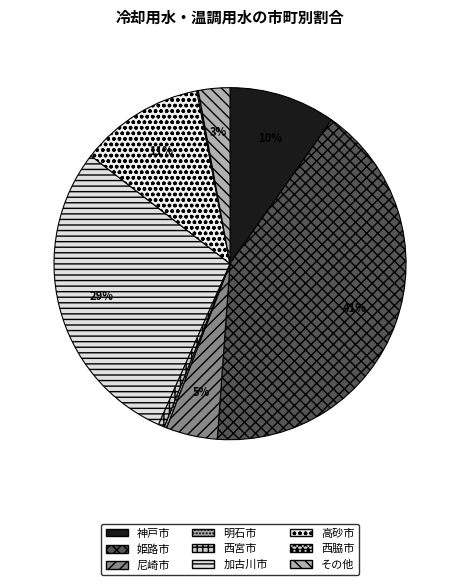

To the nearest percent, what percentage of the pie is その他?

3%